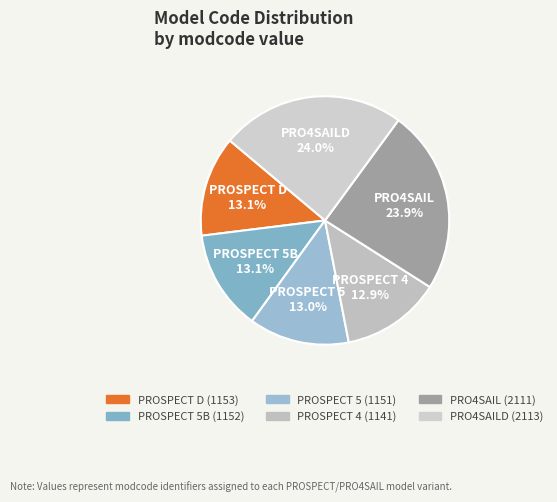

Approximately how many times larger is the value at PROSPECT 5 compared to PROSPECT 5B?

1.0